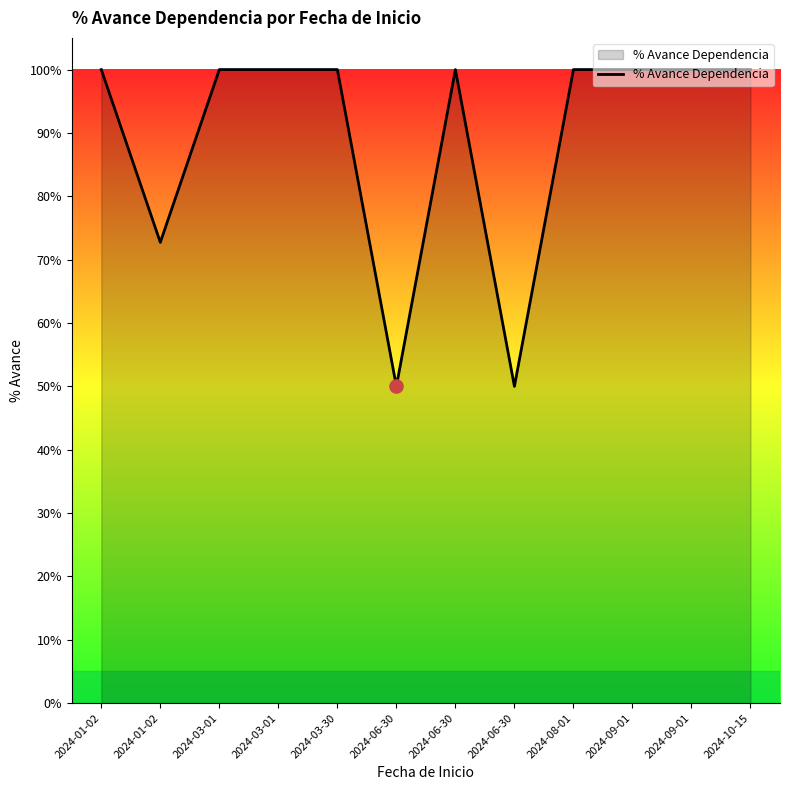

Between 2024-08-01 and 2024-06-30, which is larger?

2024-08-01